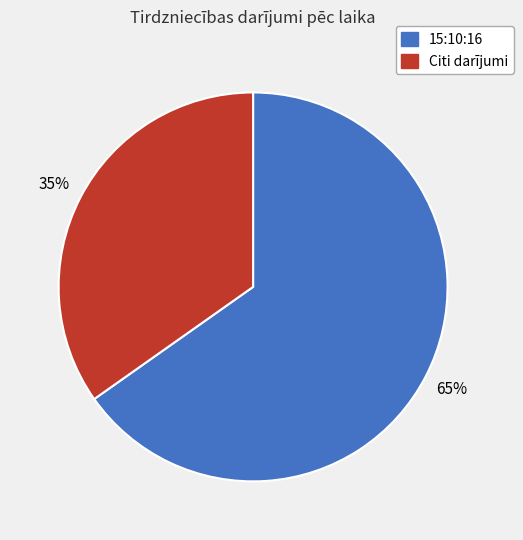

How many slices are in this pie chart?

2